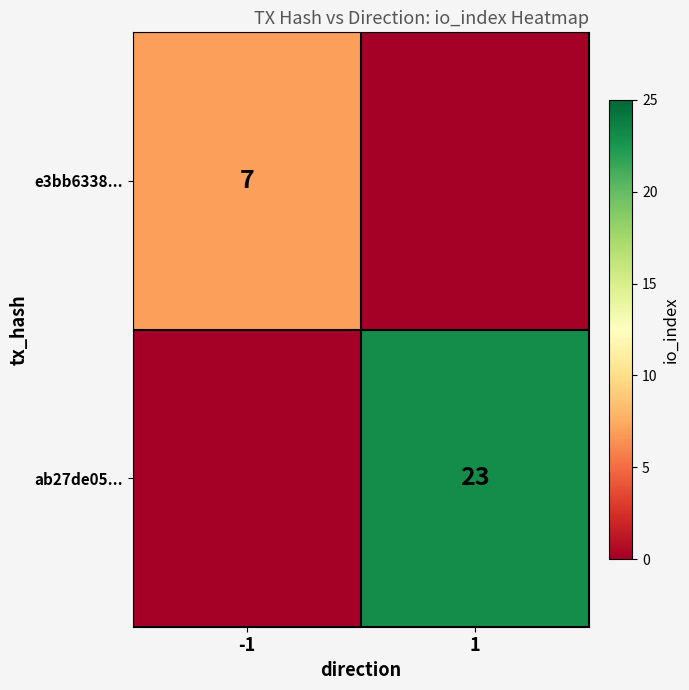

True or false: ab27de05... has a value of 32 at 1.

False